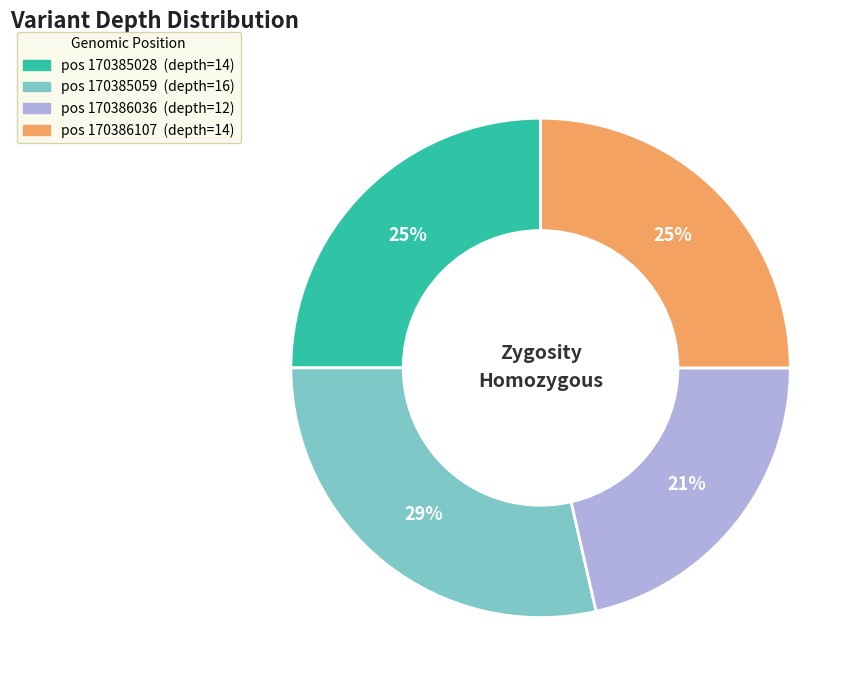

How many segments does this pie chart have?

4